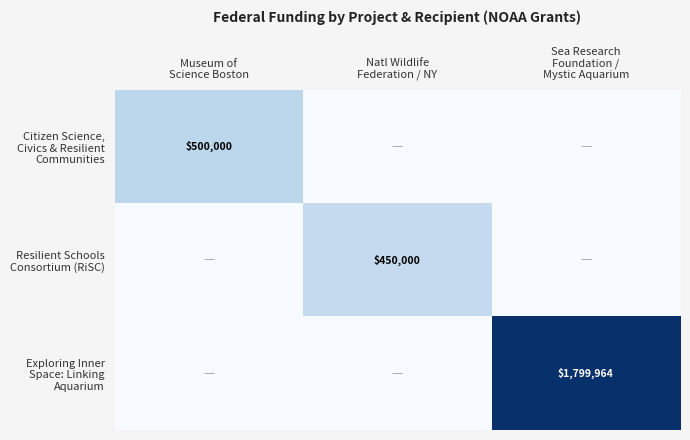

Which category has the lowest value across all series?

Natl Wildlife
Federation / NY